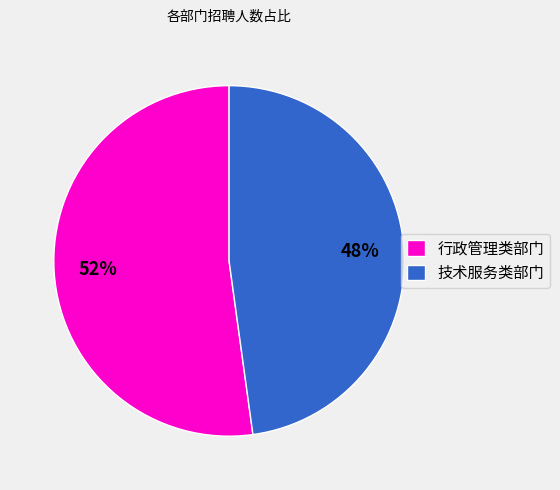

Which category has the biggest portion of the pie?

行政管理类部门